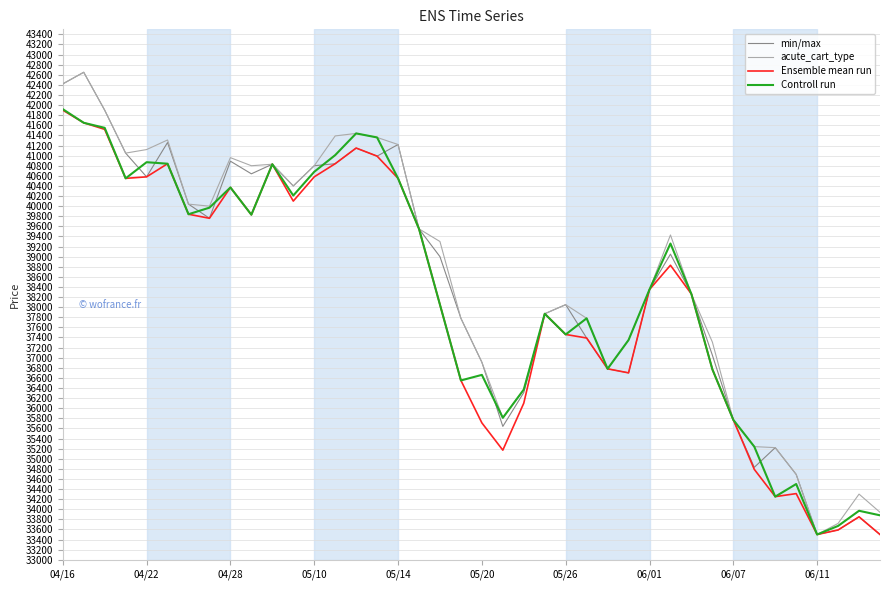

How many lines are shown in the chart?

4